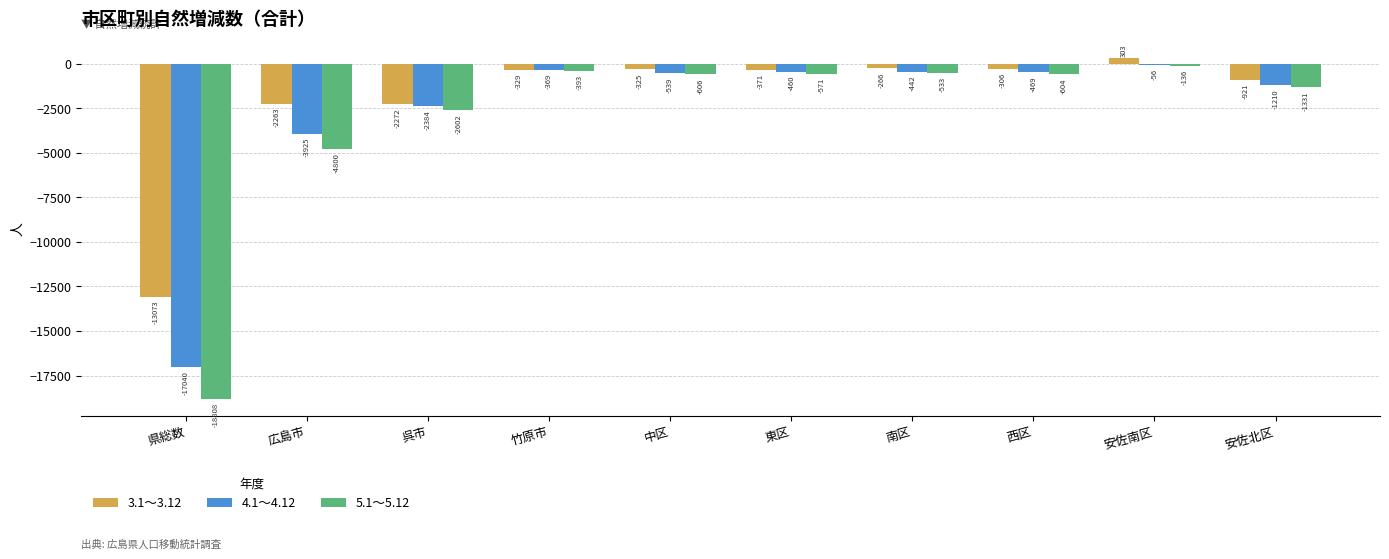

What are all the series names shown in the legend?

3.1～3.12, 4.1～4.12, 5.1～5.12